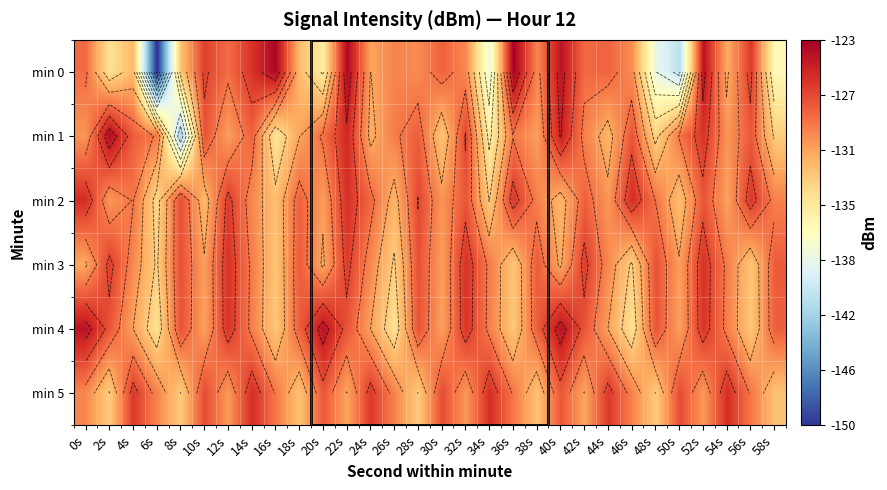

The value of min 4 at 38s is -65.2. True or false?

False